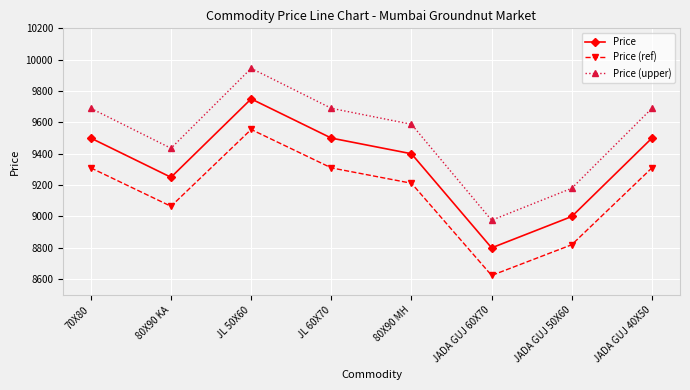

What is the label of the 5th point from the left?

80X90 MH